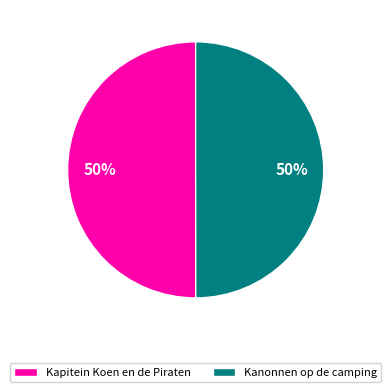

Is it true that Kapitein Koen en de Piraten is 50% of the pie?

True